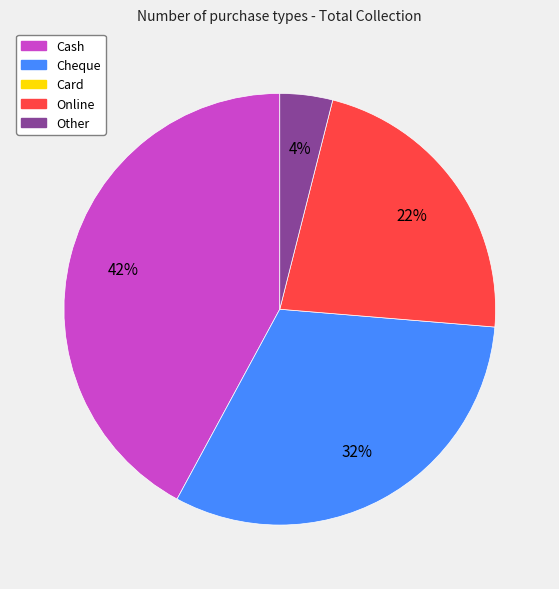

To the nearest percent, what is the difference between the largest and smallest slice percentages?

38%